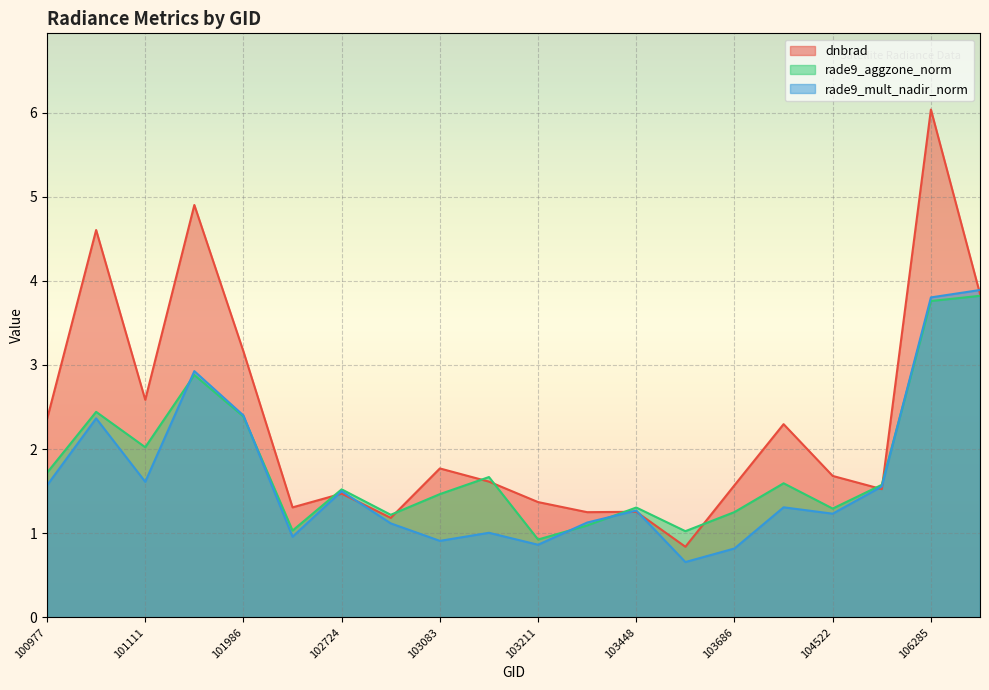

What is the approximate value of rade9_aggzone_norm at 104522?

1.3